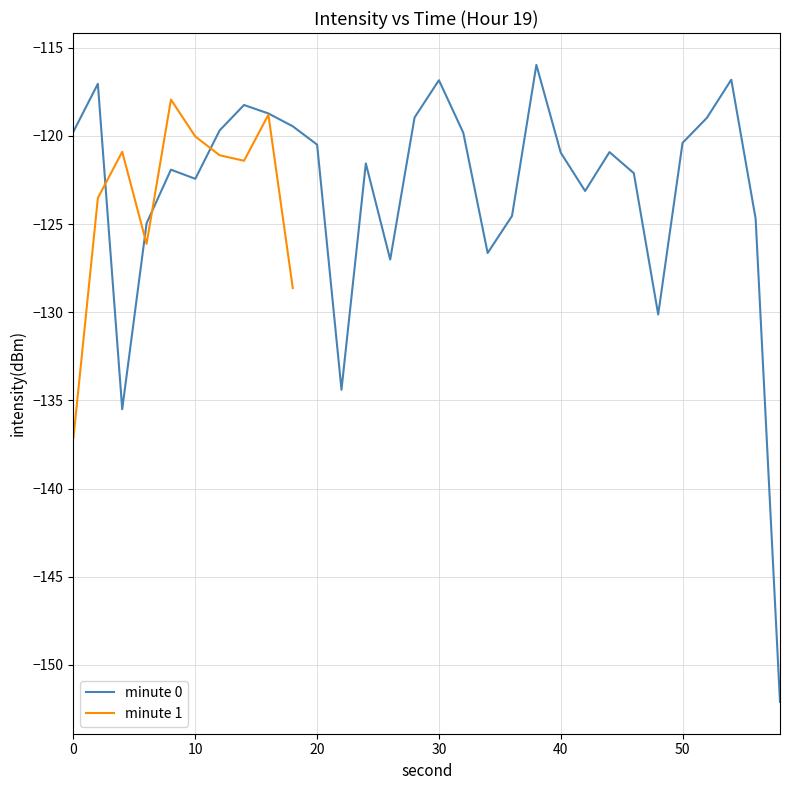

What is the highest value of the minute 0 series?

-116.0